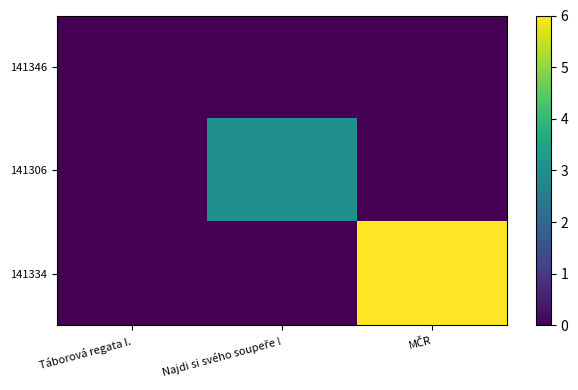

What is the difference between the highest and lowest values at Najdi si svého soupeře !?

3